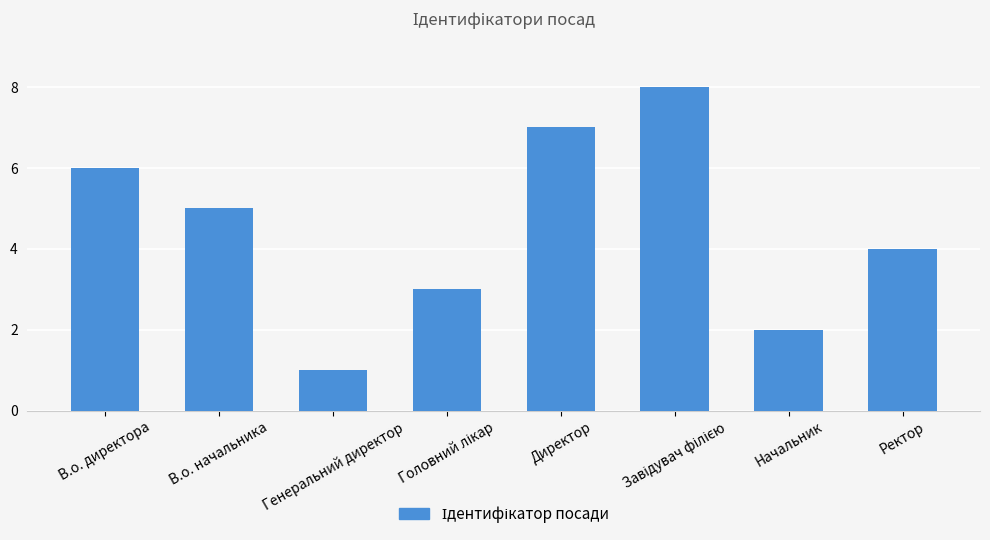

Where is the data nearest to the value 4?

Ректор